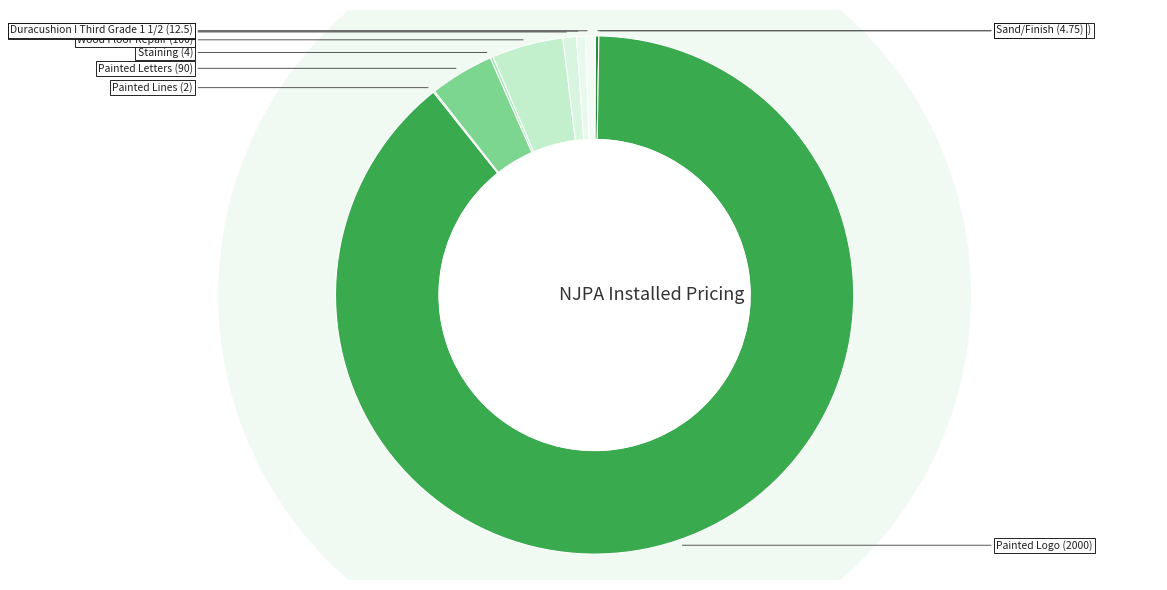

Rank the categories by value from lowest to highest.

Screen/Recoat, Painted Lines, Staining, Sand/Finish, Duracushion I Third Grade 2 1/4, Duracushion I Third Grade 1 1/2, Connor Rapid Play, Painted Letters, Wood Floor Repair, Painted Logo